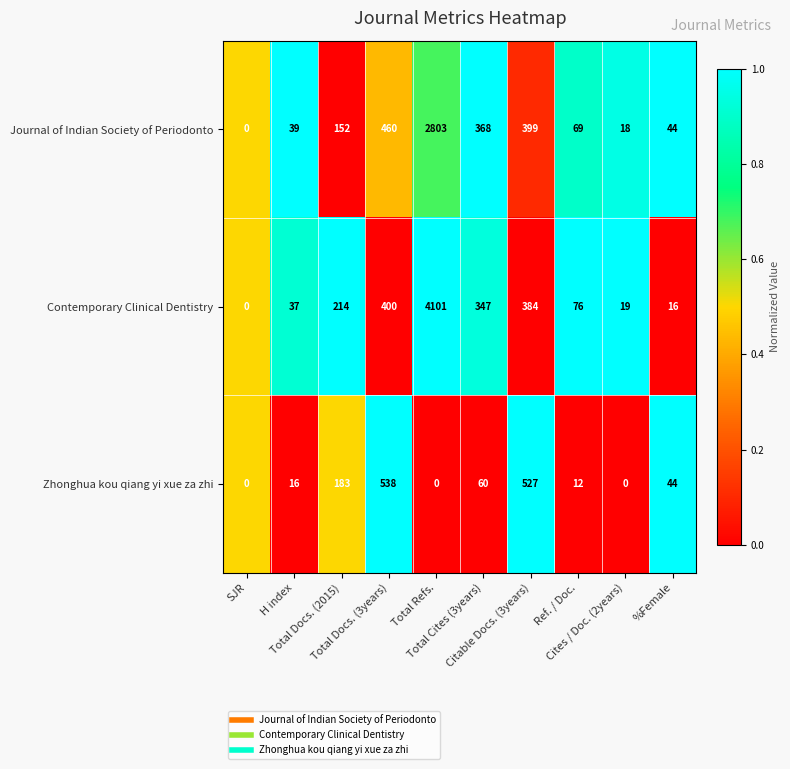

What is the sum of all Zhonghua kou qiang yi xue za zhi values?

1380